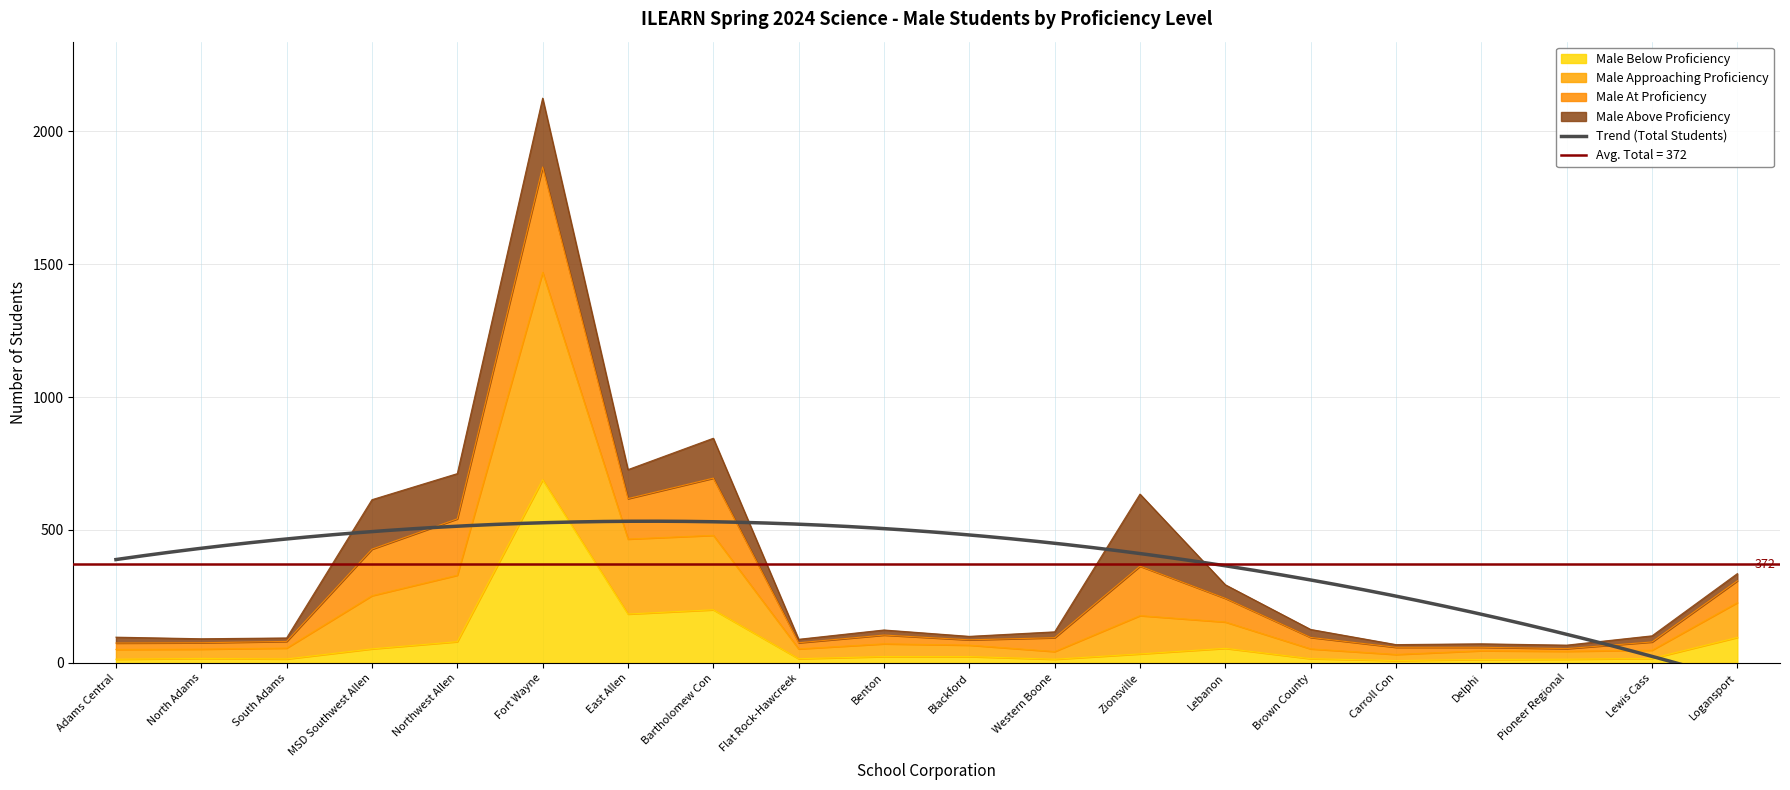

At which label is Male Below Proficiency closest to 349?

Bartholomew Con